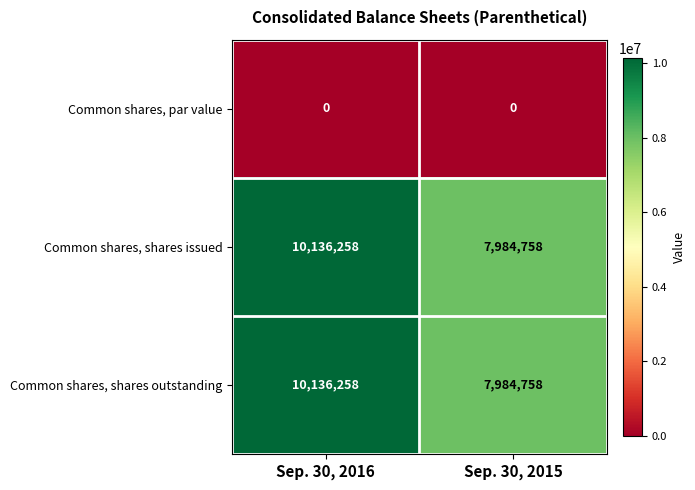

At which category does the chart reach its peak across all series?

Sep. 30, 2016